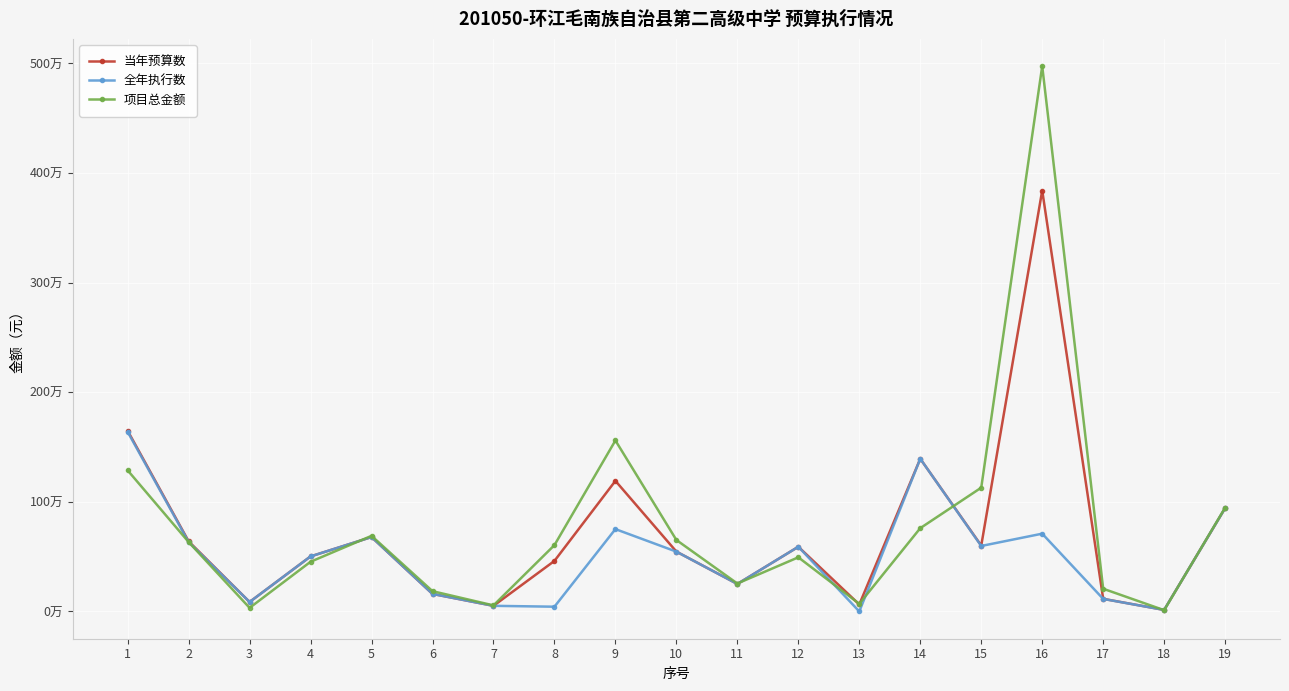

How many intersections are there between 当年预算数 and 项目总金额?

7